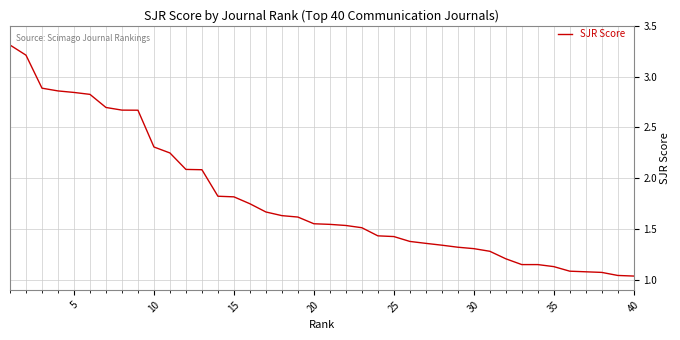

What is the maximum value shown in the chart?

3.3